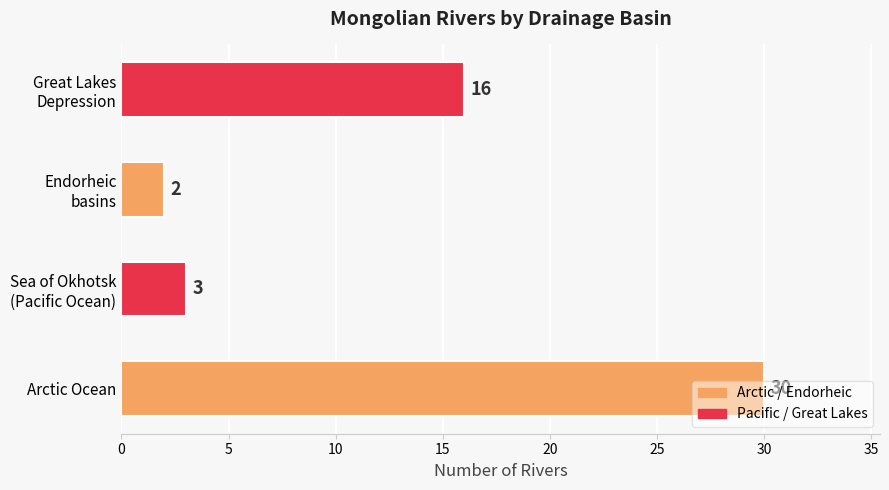

At which category does the chart reach its peak across all series?

Arctic Ocean